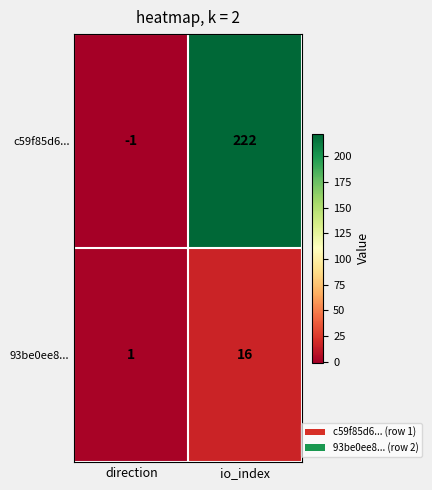

What is the sum of the c59f85d6... values at io_index and direction?

221